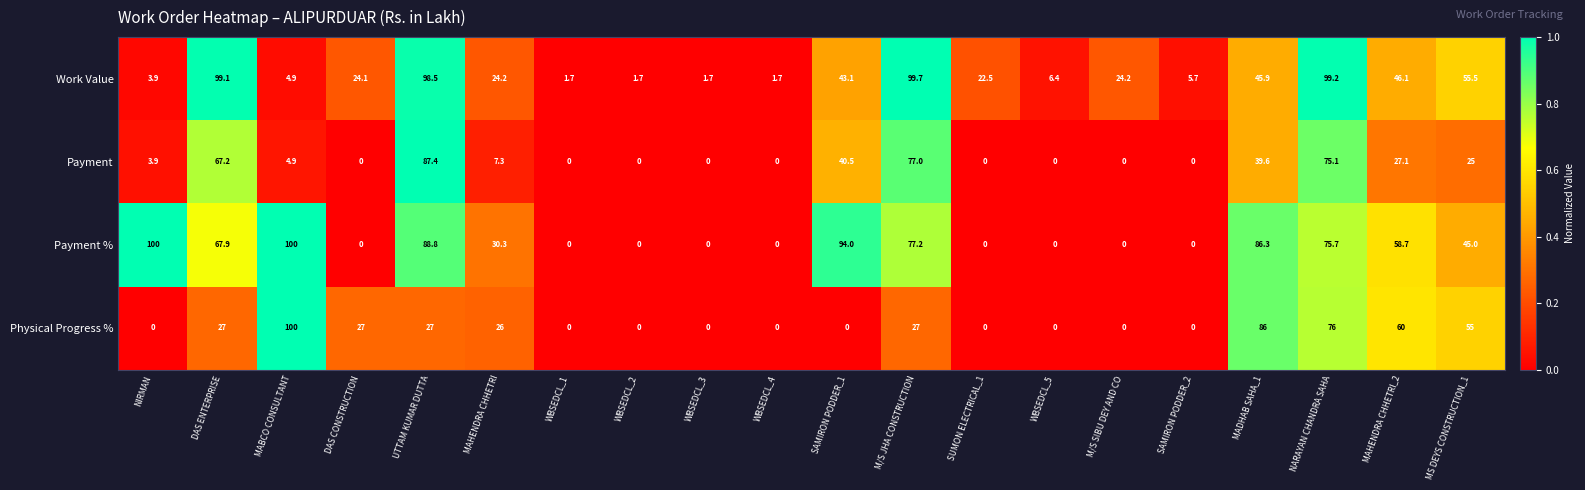

What is the sum of all Work Value values?

709.8